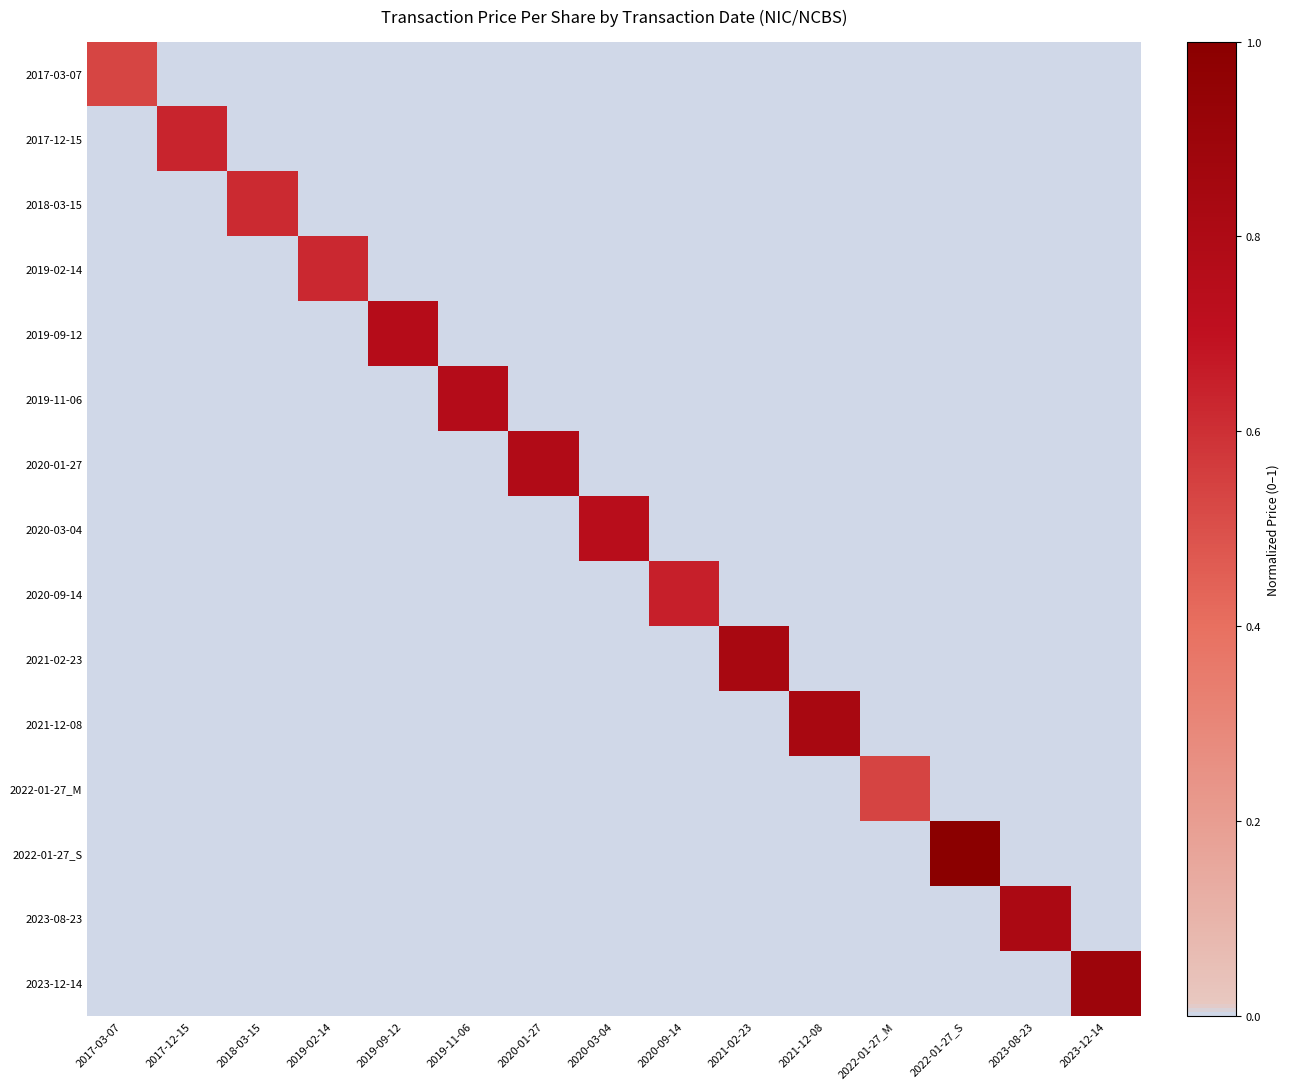

Which series changed the most between 2020-03-04 and 2023-08-23?

2023-08-23